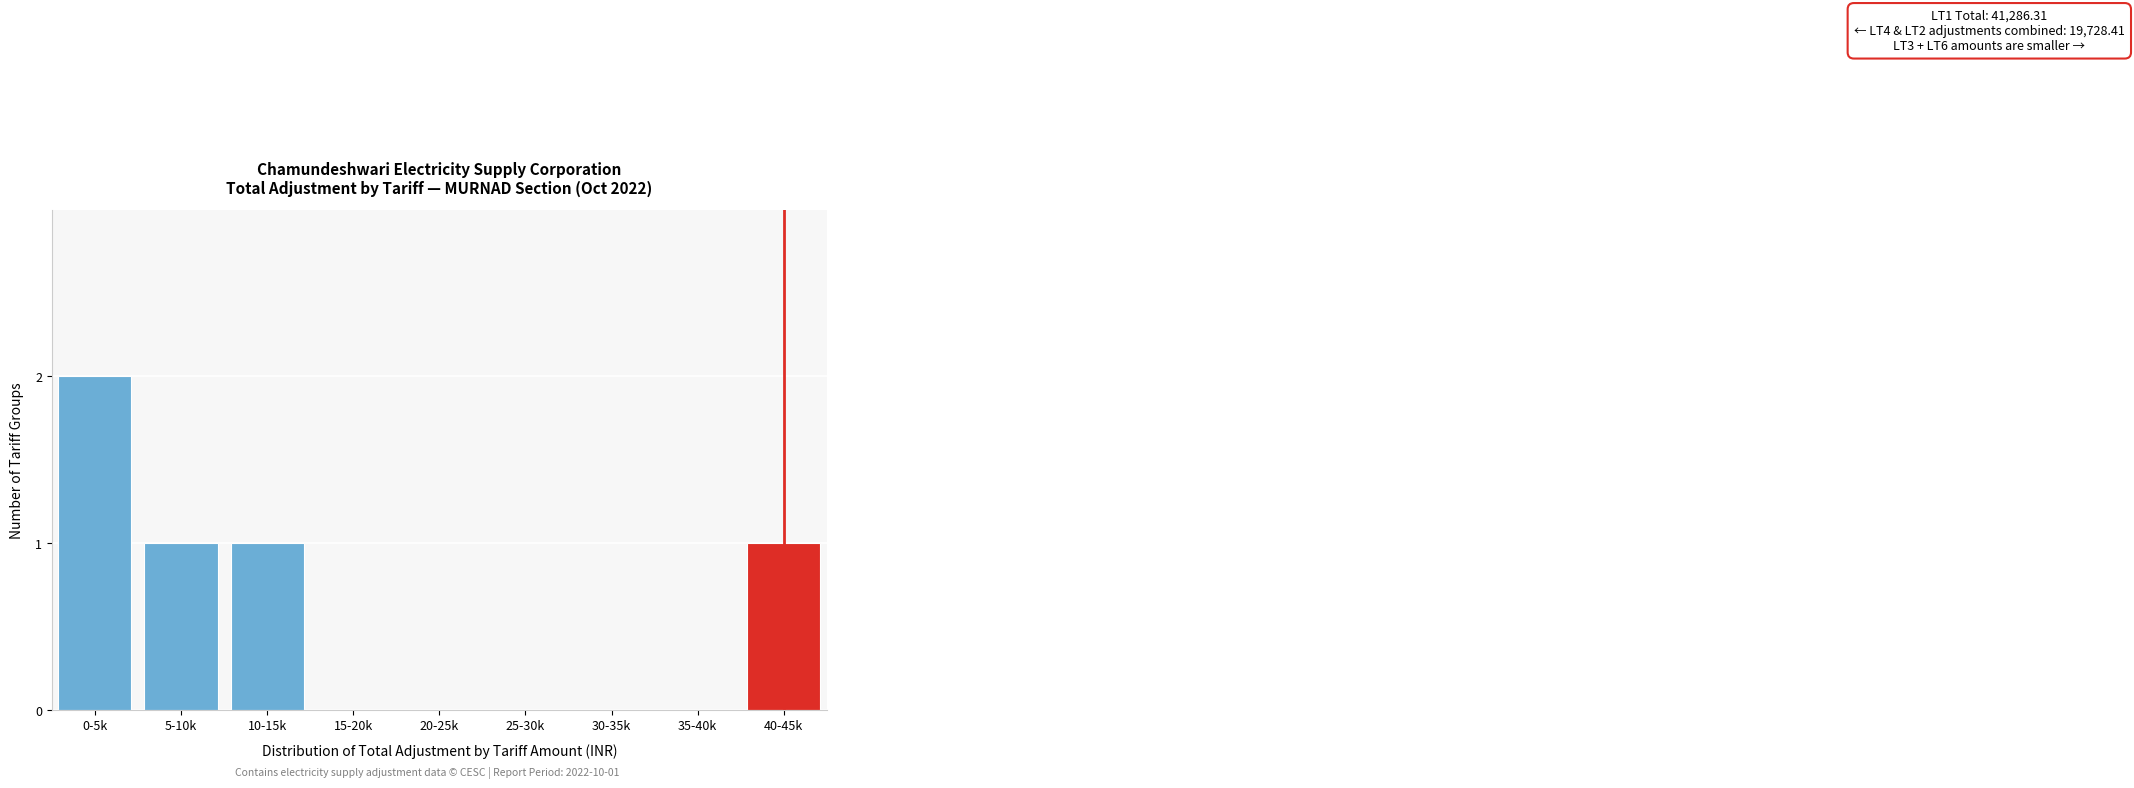

Reading left to right, what are all the values shown in this chart?

0-5k=2	5-10k=1	10-15k=1	15-20k=0	20-25k=0	25-30k=0	30-35k=0	35-40k=0	40-45k=1